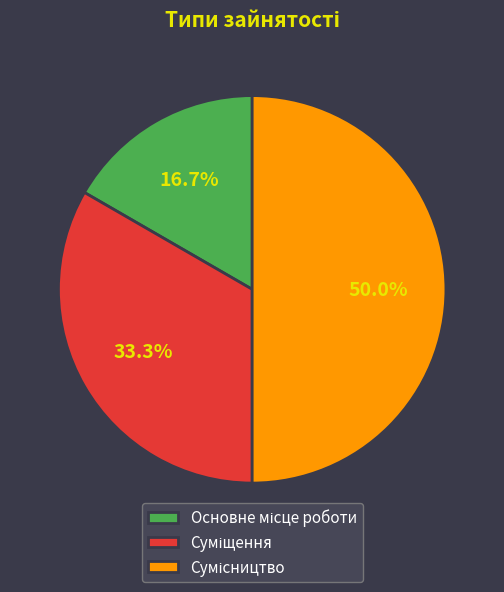

How many segments does this pie chart have?

3